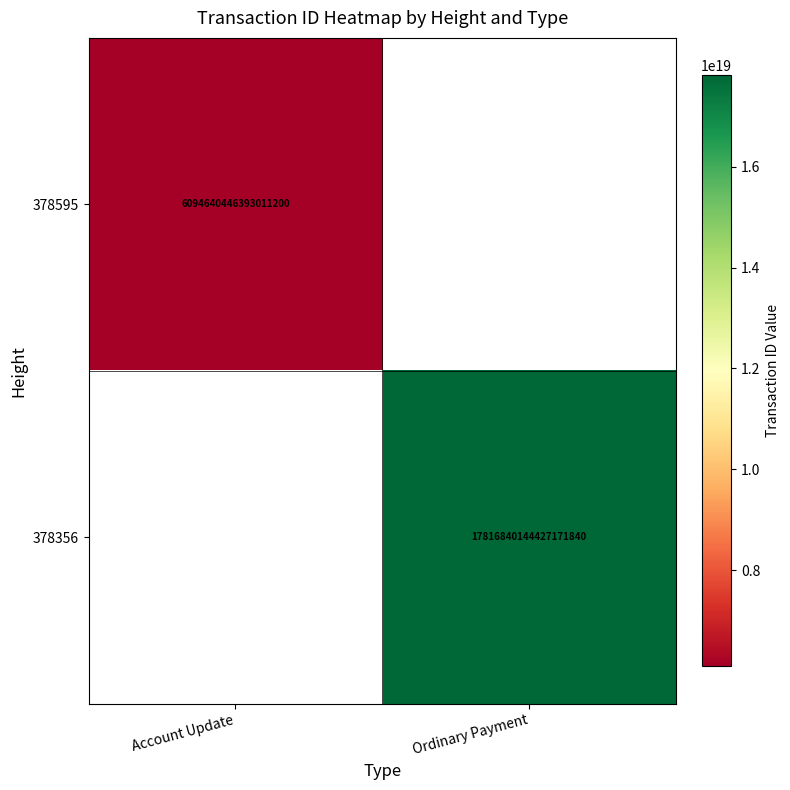

True or false: 378595 has a value of 6094640446393011200 at Account Update.

True